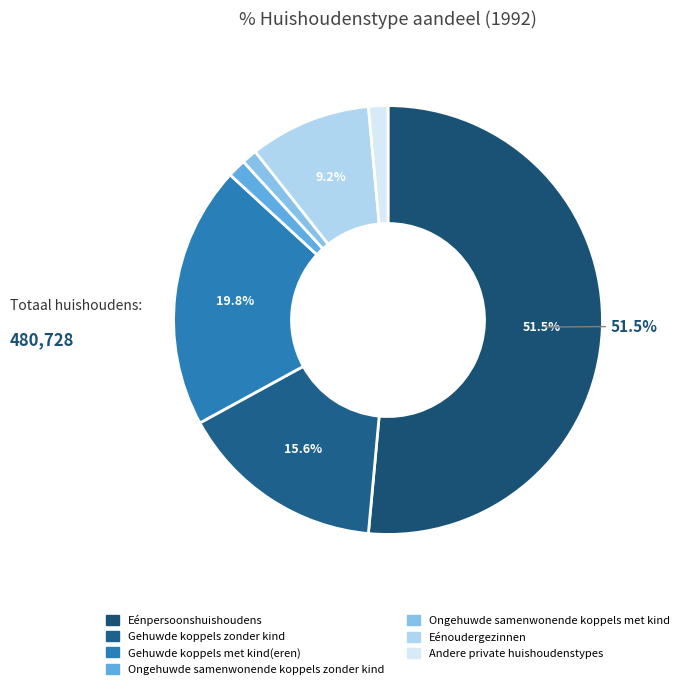

The Andere private huishoudenstypes slice represents 1% of the pie. True or false?

True